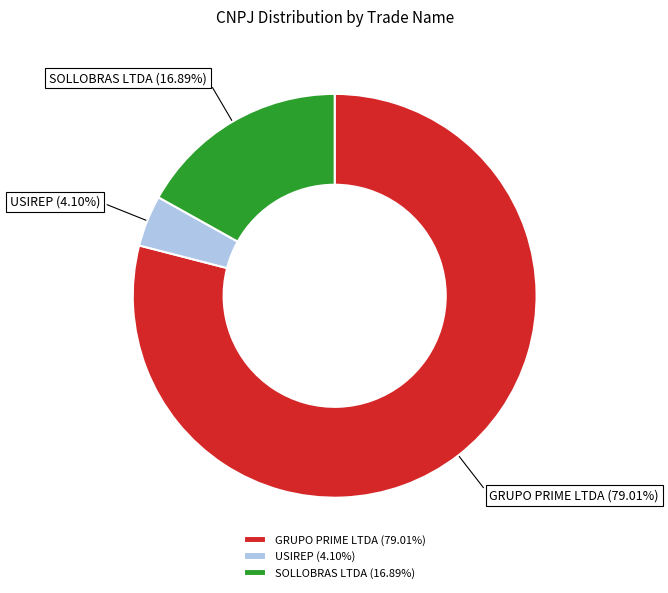

The GRUPO PRIME LTDA slice represents 79% of the pie. True or false?

True